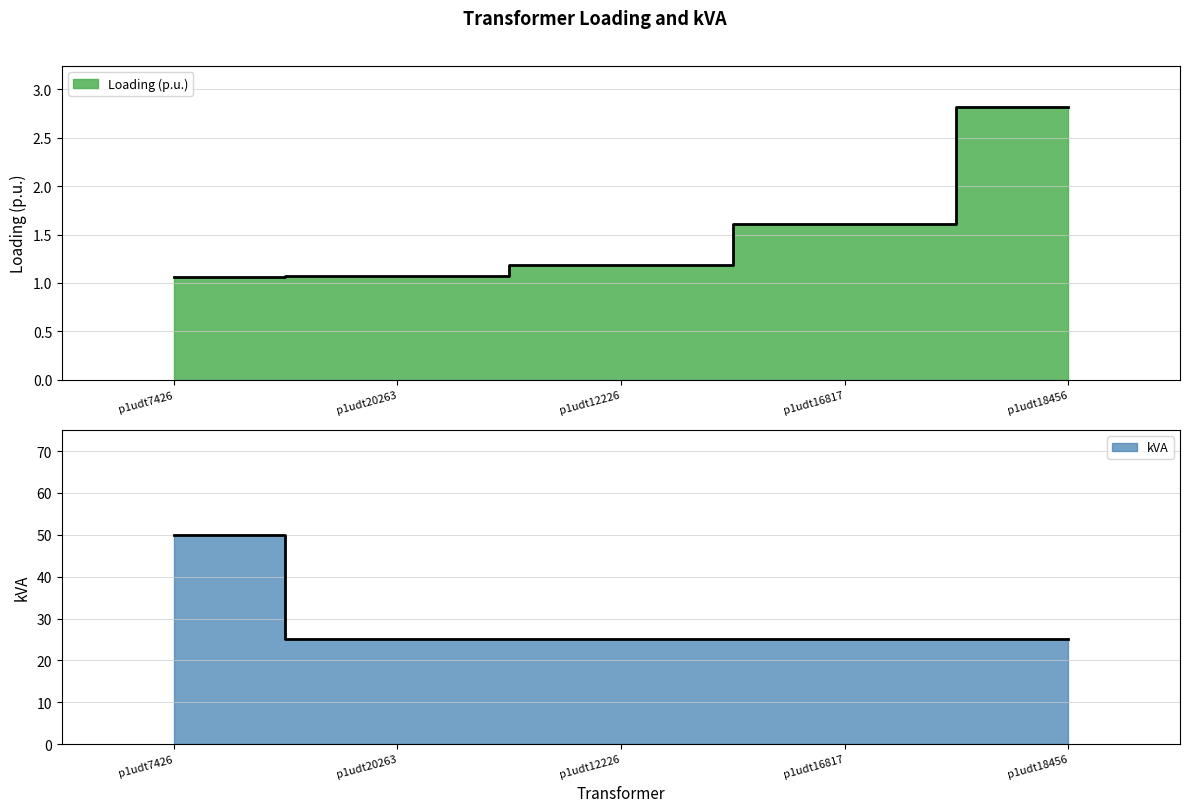

Between p1udt16817 and p1udt18456, which series saw the biggest shift?

Loading (p.u.)